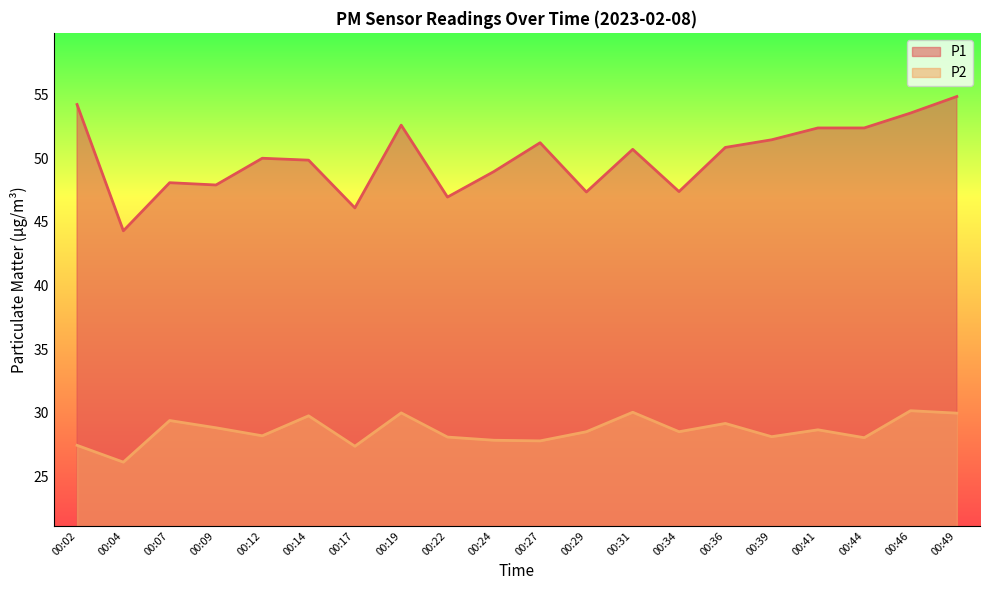

Is it true that P2 equals 30.1 at 00:31?

True